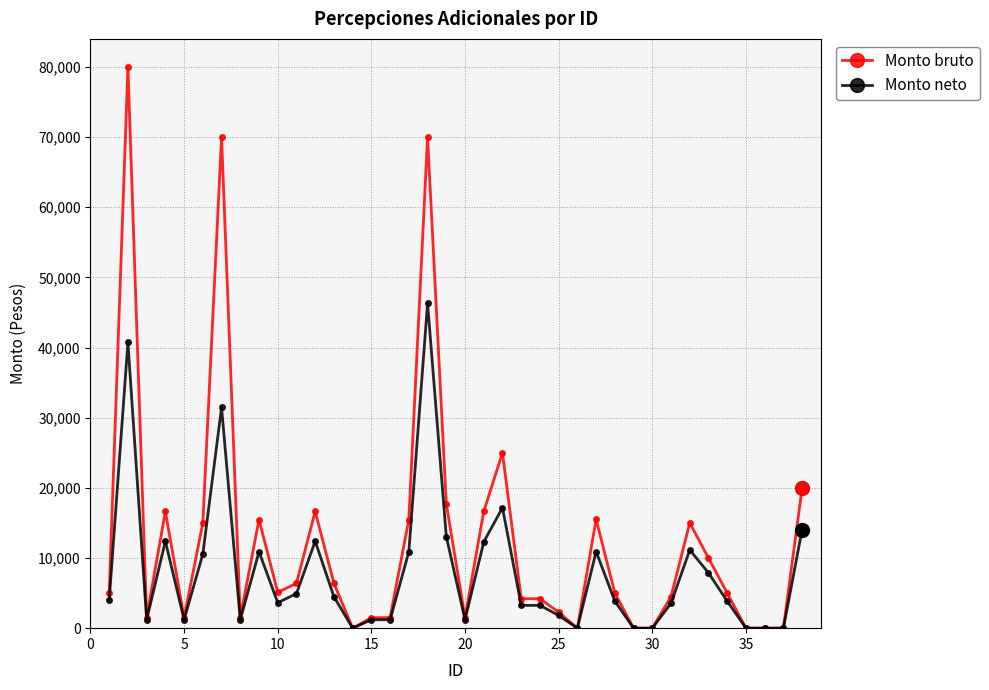

Which series has the widest spread of values?

Monto bruto